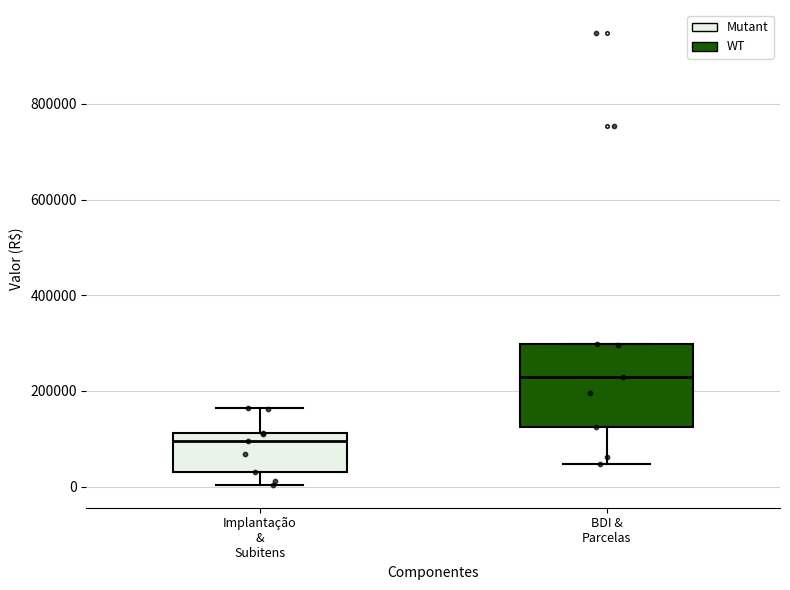

Reading left to right, read every box against the y-axis: the position of its median line, the range the box covers, and the ends of its whiskers. The values are not printed on the chart, so give them approximately, as read against the axis.

Implantação & Subitens: median 100000, box 20000 to 120000, whiskers 0 to 160000
BDI & Parcelas: median 220000, box 120000 to 300000, whiskers 40000 to 300000